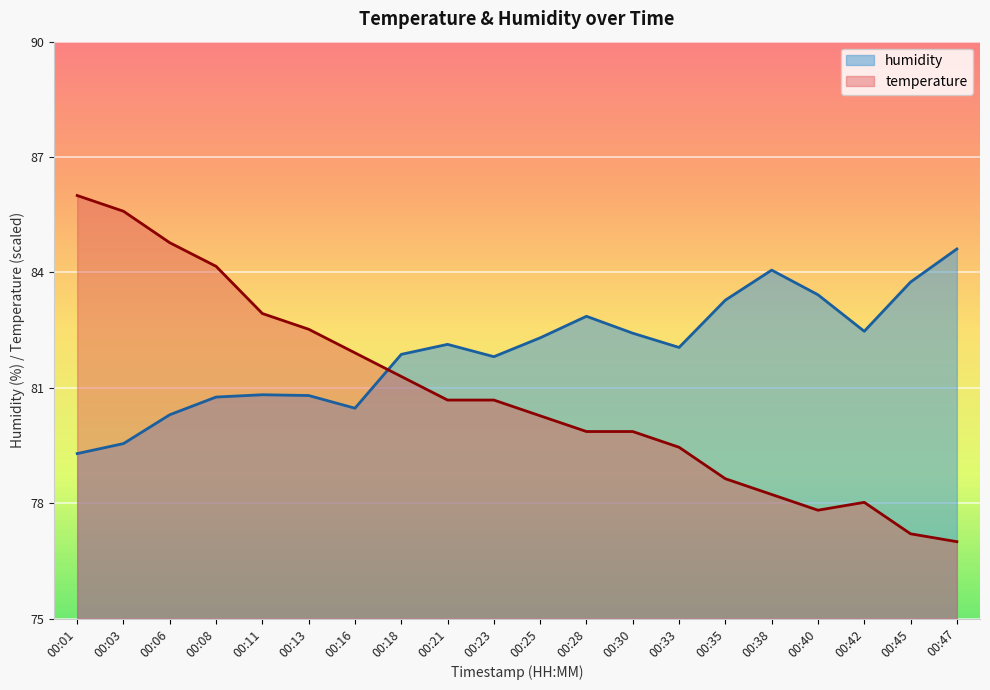

At 00:23, list the series in order from smallest to largest.

temperature, humidity